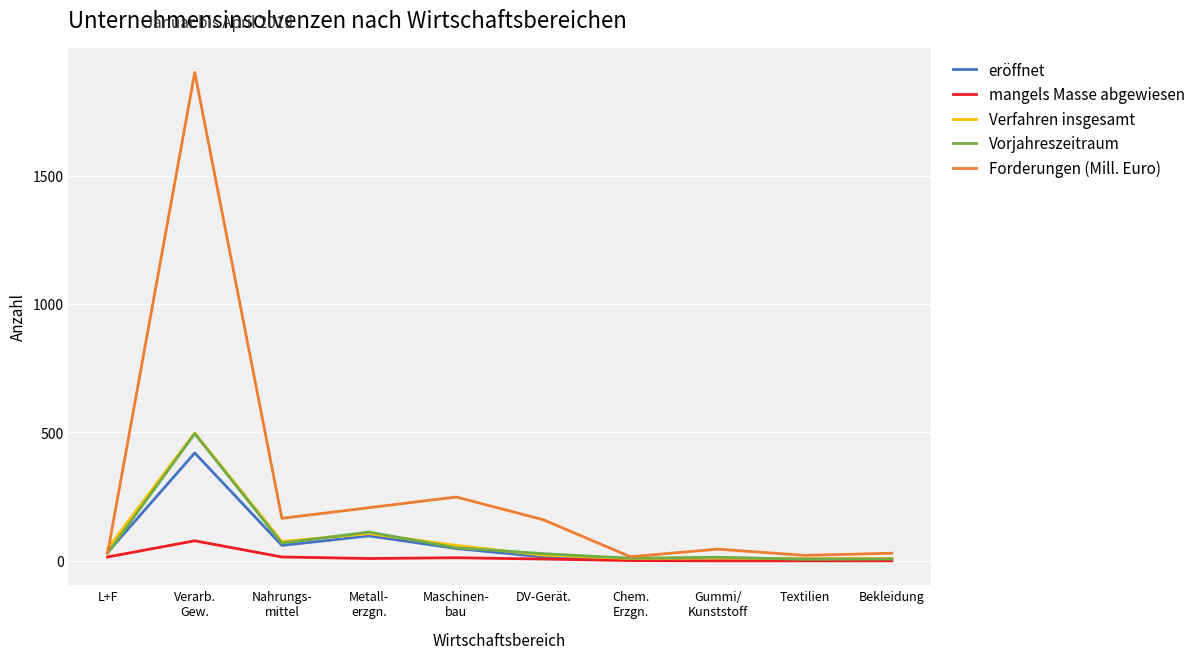

At which label is Vorjahreszeitraum closest to 250?

Metall-
erzgn.